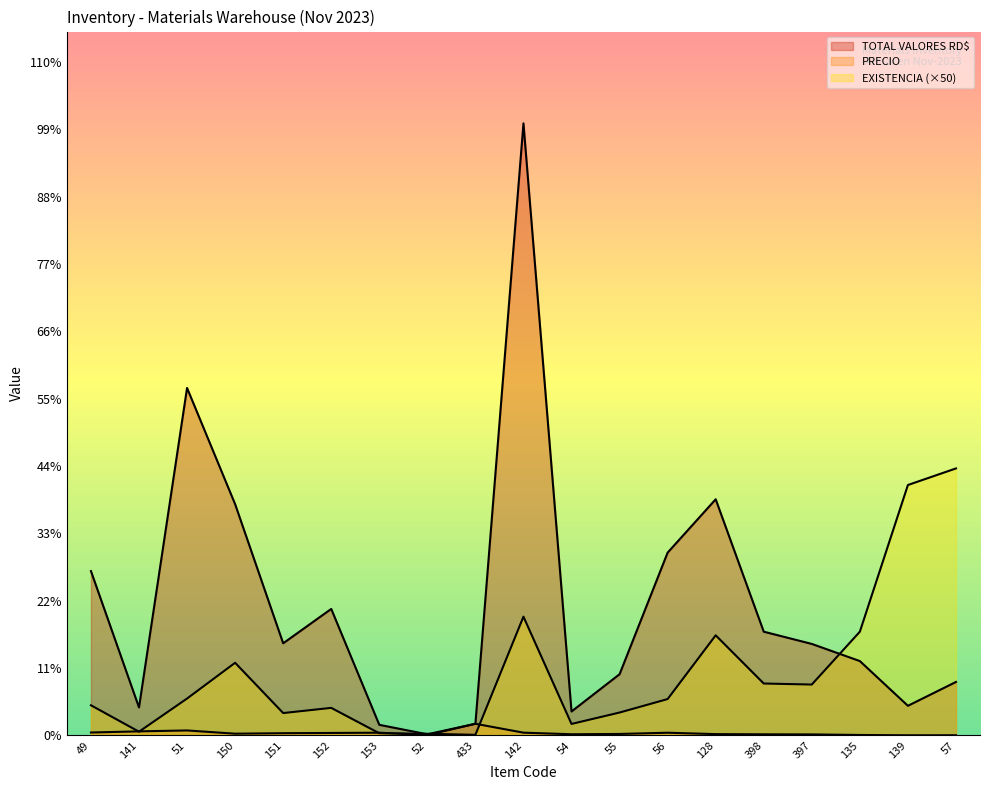

How many intersections are there between PRECIO and EXISTENCIA?

6